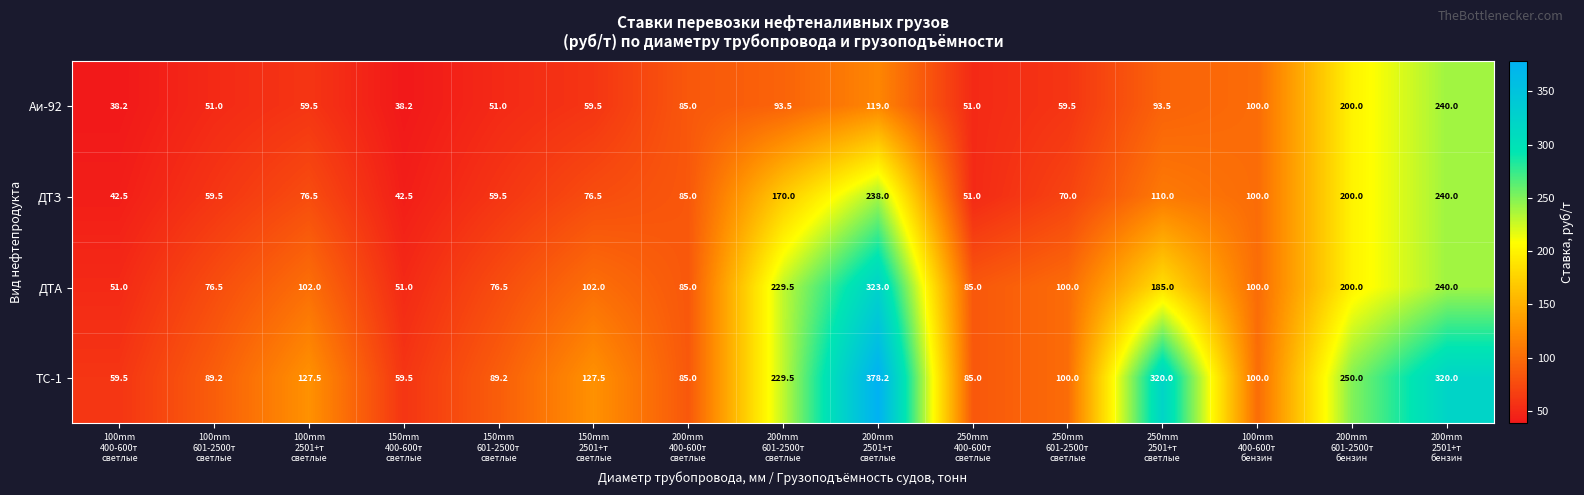

Which series has the largest range (max minus min)?

ТС-1